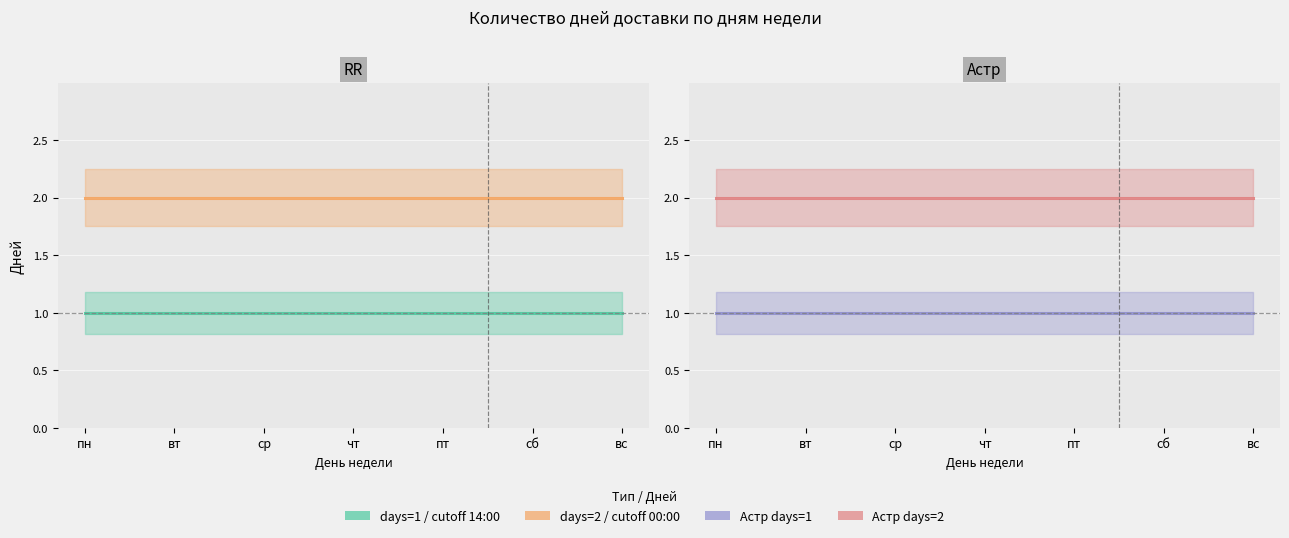

True or false: RR (days=2, cutoff=00:00) and RR (days=1, cutoff=14:00) intersect in this chart.

False